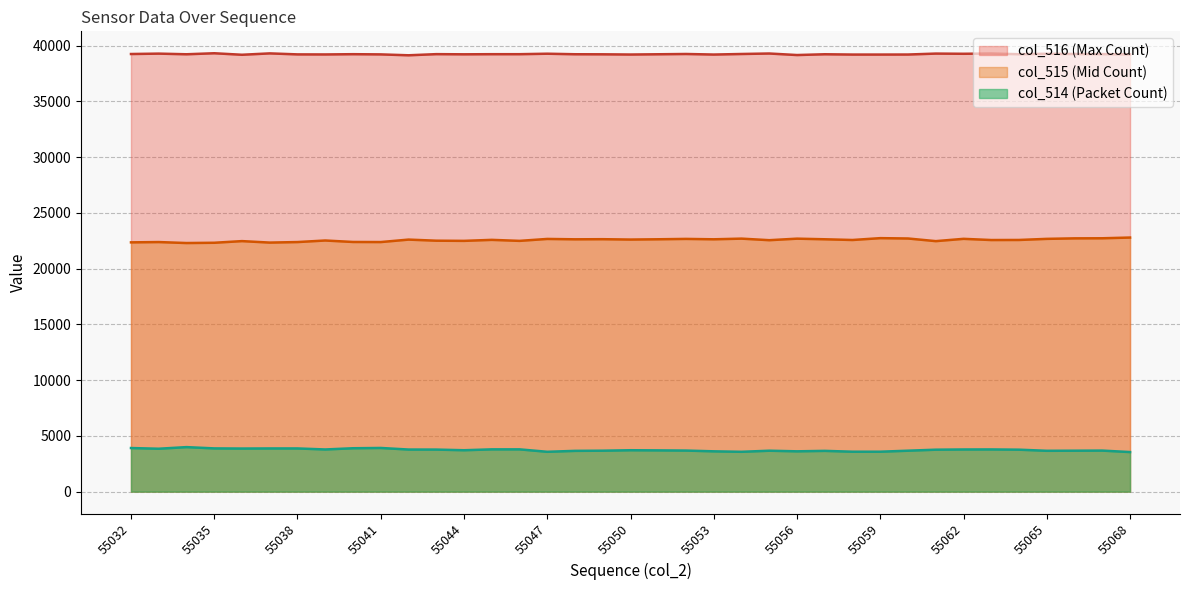

Reading left to right, list all the values displayed in this chart.

col_515: 55032=22363	55033=22390	55034=22303	55035=22327	55036=22475	55037=22343	55038=22390	55039=22530	55040=22398	55041=22390	55042=22611	55043=22513	55044=22497	55045=22587	55046=22497	55047=22670	55048=22637	55049=22647	55050=22615	55051=22640	55052=22673	55053=22638	55054=22698	55055=22558	55056=22695	55057=22640	55058=22576	55059=22741	55060=22710	55061=22473	55062=22679	55063=22572	55064=22578	55065=22677	55066=22722	55067=22730	55068=22795
col_516: 55032=39260	55033=39295	55034=39237	55035=39328	55036=39193	55037=39316	55038=39226	55039=39221	55040=39244	55041=39226	55042=39146	55043=39248	55044=39233	55045=39244	55046=39244	55047=39287	55048=39239	55049=39233	55050=39214	55051=39237	55052=39262	55053=39212	55054=39262	55055=39305	55056=39168	55057=39237	55058=39211	55059=39211	55060=39214	55061=39298	55062=39281	55063=39304	55064=39242	55065=39280	55066=39262	55067=39253	55068=39230
col_514: 55032=3912	55033=3850	55034=3995	55035=3880	55036=3867	55037=3876	55038=3876	55039=3784	55040=3893	55041=3919	55042=3778	55043=3774	55044=3715	55045=3794	55046=3794	55047=3575	55048=3659	55049=3674	55050=3715	55051=3702	55052=3685	55053=3617	55054=3575	55055=3672	55056=3617	55057=3658	55058=3583	55059=3583	55060=3674	55061=3764	55062=3783	55063=3787	55064=3765	55065=3665	55066=3673	55067=3683	55068=3551